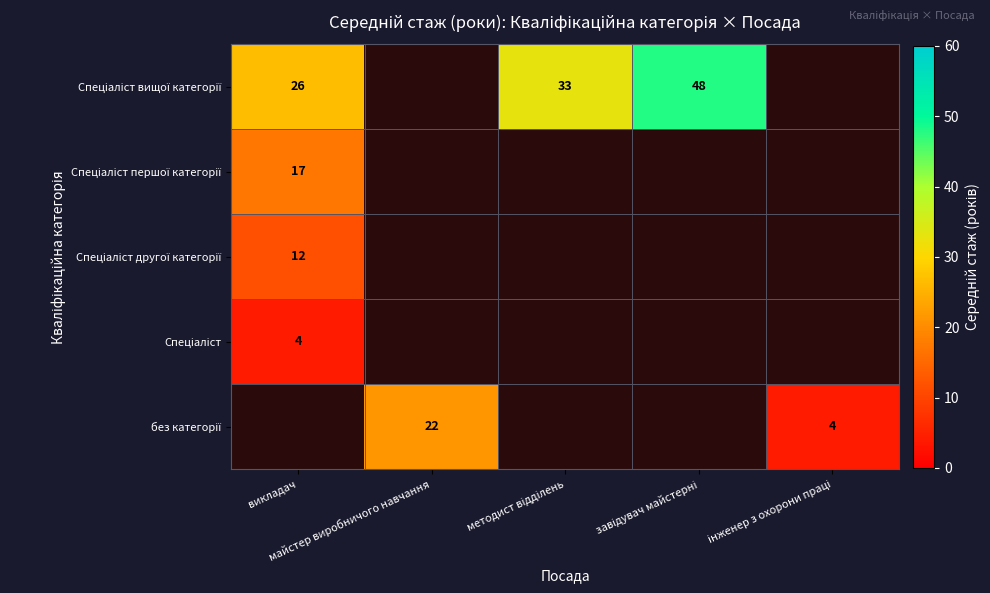

What is the approximate value of Спеціаліст другої категорії at викладач?

11.7